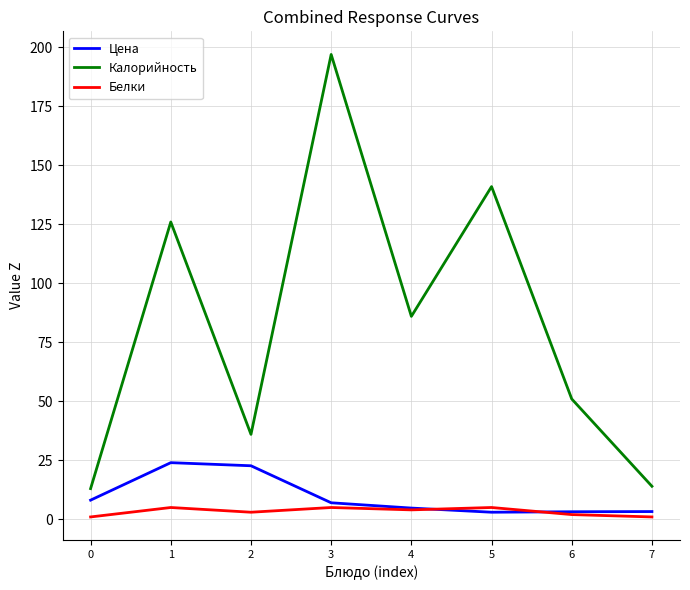

Is the value of Цена at 7 greater than the value of Калорийность at 1?

No